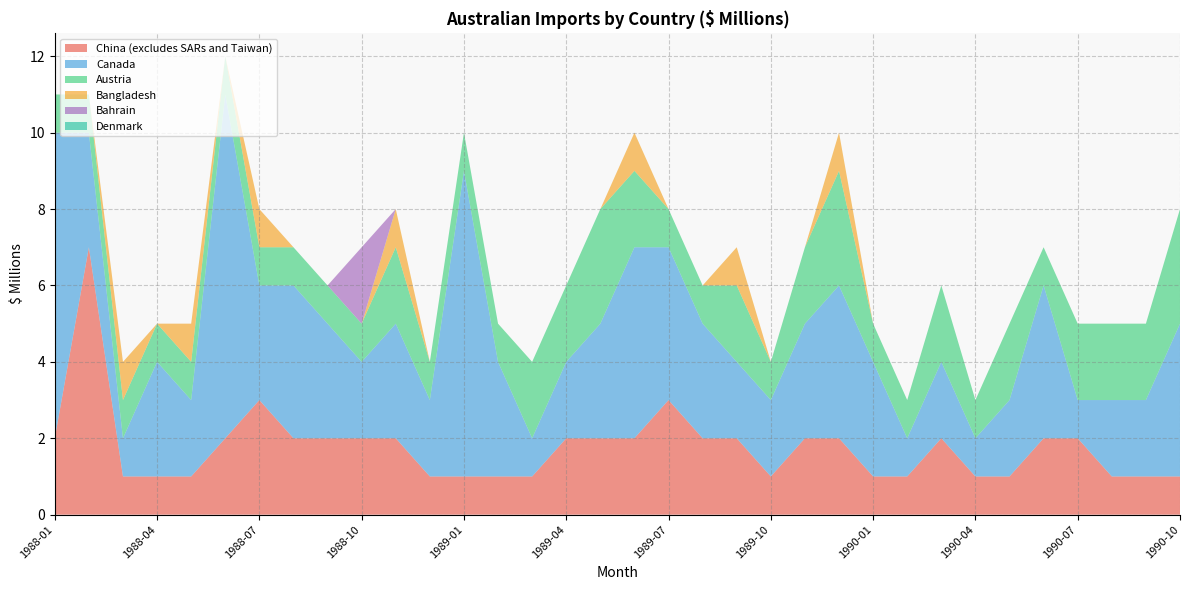

Reading right to left, list all the values displayed in this chart.

China (excludes SARs and Taiwan): 1990-10=1	1990-09=1	1990-08=1	1990-07=2	1990-06=2	1990-05=1	1990-04=1	1990-03=2	1990-02=1	1990-01=1	1989-12=2	1989-11=2	1989-10=1	1989-09=2	1989-08=2	1989-07=3	1989-06=2	1989-05=2	1989-04=2	1989-03=1	1989-02=1	1989-01=1	1988-12=1	1988-11=2	1988-10=2	1988-09=2	1988-08=2	1988-07=3	1988-06=2	1988-05=1	1988-04=1	1988-03=1	1988-02=7	1988-01=2
Canada: 1990-10=4	1990-09=2	1990-08=2	1990-07=1	1990-06=4	1990-05=2	1990-04=1	1990-03=2	1990-02=1	1990-01=3	1989-12=4	1989-11=3	1989-10=2	1989-09=2	1989-08=3	1989-07=4	1989-06=5	1989-05=3	1989-04=2	1989-03=1	1989-02=3	1989-01=8	1988-12=2	1988-11=3	1988-10=2	1988-09=3	1988-08=4	1988-07=3	1988-06=9	1988-05=2	1988-04=3	1988-03=1	1988-02=3	1988-01=8
Austria: 1990-10=3	1990-09=2	1990-08=2	1990-07=2	1990-06=1	1990-05=2	1990-04=1	1990-03=2	1990-02=1	1990-01=1	1989-12=3	1989-11=2	1989-10=1	1989-09=2	1989-08=1	1989-07=1	1989-06=2	1989-05=3	1989-04=2	1989-03=2	1989-02=1	1989-01=1	1988-12=1	1988-11=2	1988-10=1	1988-09=1	1988-08=1	1988-07=1	1988-06=1	1988-05=1	1988-04=1	1988-03=1	1988-02=1	1988-01=1
Bangladesh: 1990-10=0	1990-09=0	1990-08=0	1990-07=0	1990-06=0	1990-05=0	1990-04=0	1990-03=0	1990-02=0	1990-01=0	1989-12=1	1989-11=0	1989-10=0	1989-09=1	1989-08=0	1989-07=0	1989-06=1	1989-05=0	1989-04=0	1989-03=0	1989-02=0	1989-01=0	1988-12=0	1988-11=1	1988-10=0	1988-09=0	1988-08=0	1988-07=1	1988-06=0	1988-05=1	1988-04=0	1988-03=1	1988-02=0	1988-01=0
Bahrain: 1990-10=0	1990-09=0	1990-08=0	1990-07=0	1990-06=0	1990-05=0	1990-04=0	1990-03=0	1990-02=0	1990-01=0	1989-12=0	1989-11=0	1989-10=0	1989-09=0	1989-08=0	1989-07=0	1989-06=0	1989-05=0	1989-04=0	1989-03=0	1989-02=0	1989-01=0	1988-12=0	1988-11=0	1988-10=2	1988-09=0	1988-08=0	1988-07=0	1988-06=0	1988-05=0	1988-04=0	1988-03=0	1988-02=0	1988-01=0
Denmark: 1990-10=0	1990-09=0	1990-08=0	1990-07=0	1990-06=0	1990-05=0	1990-04=0	1990-03=0	1990-02=0	1990-01=0	1989-12=0	1989-11=0	1989-10=0	1989-09=0	1989-08=0	1989-07=0	1989-06=0	1989-05=0	1989-04=0	1989-03=0	1989-02=0	1989-01=0	1988-12=0	1988-11=0	1988-10=0	1988-09=0	1988-08=0	1988-07=0	1988-06=0	1988-05=0	1988-04=0	1988-03=0	1988-02=0	1988-01=0